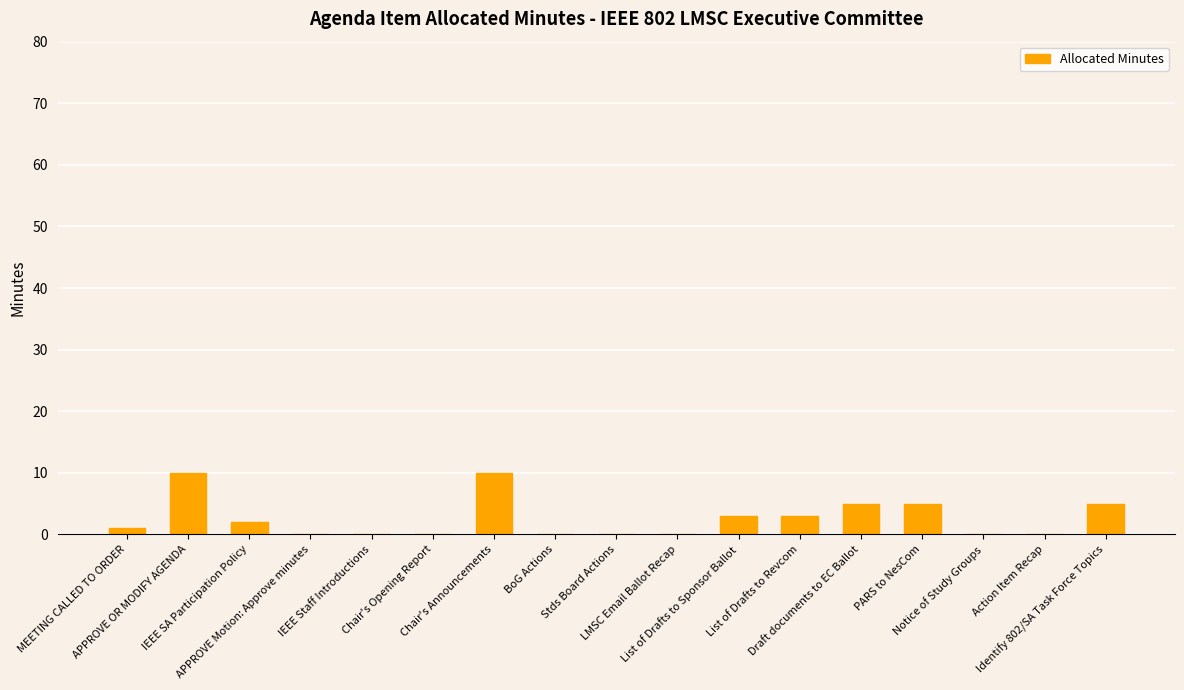

Are the bars horizontal?

No